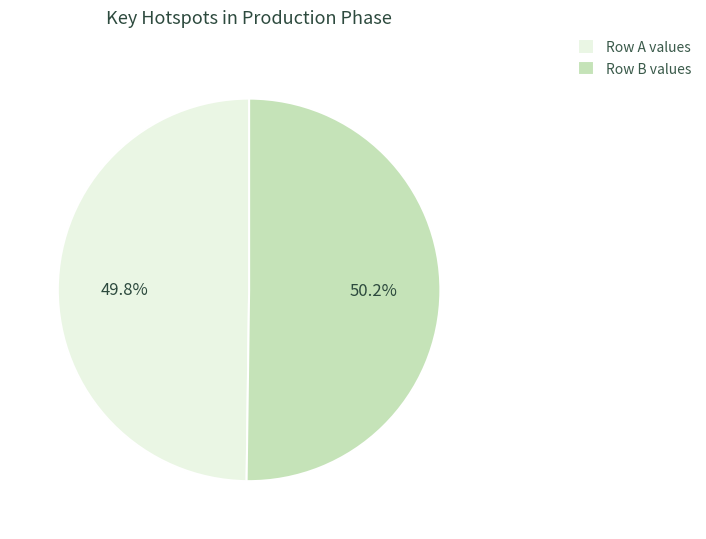

Does any single category account for the majority?

Yes